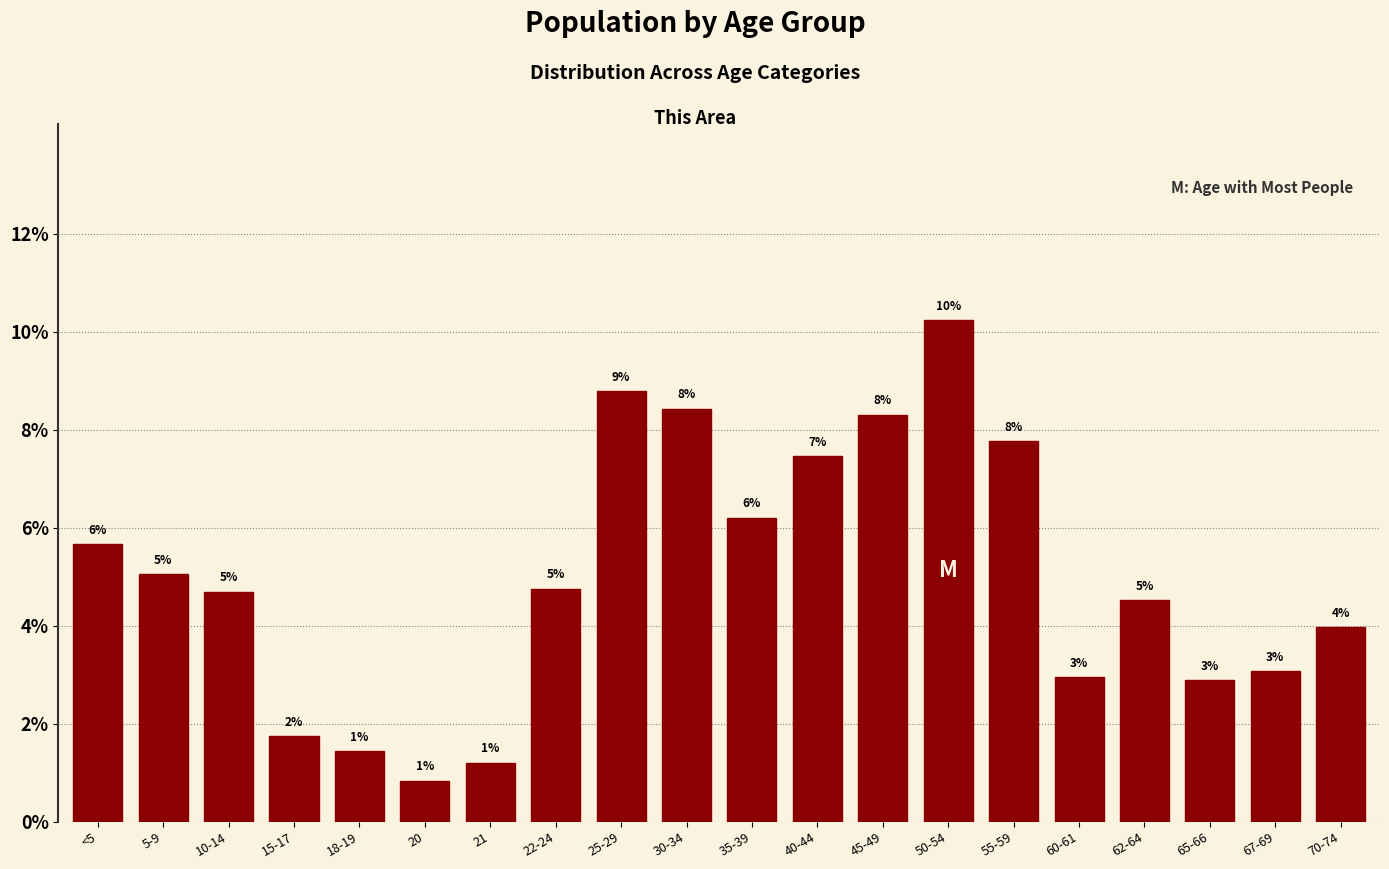

How many bars are there in total?

20